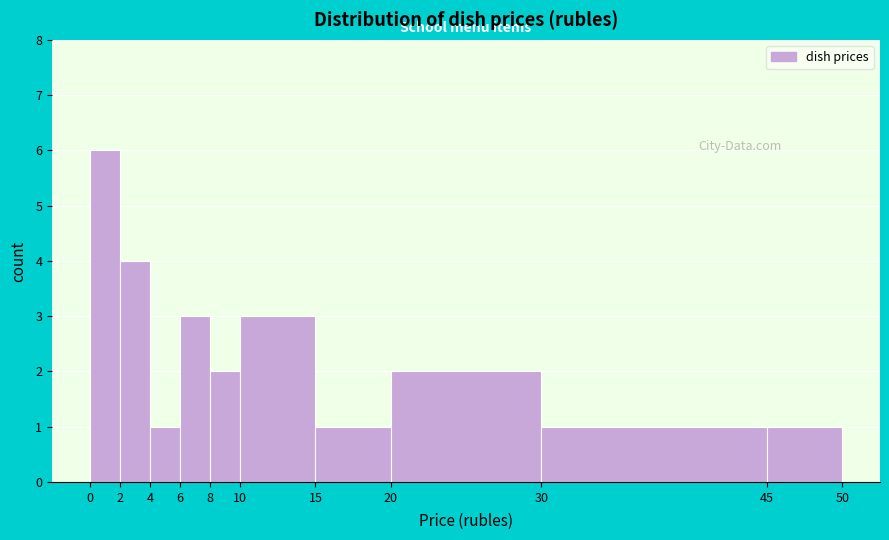

Over which range of the x-axis is the bar tallest?

0 to 2